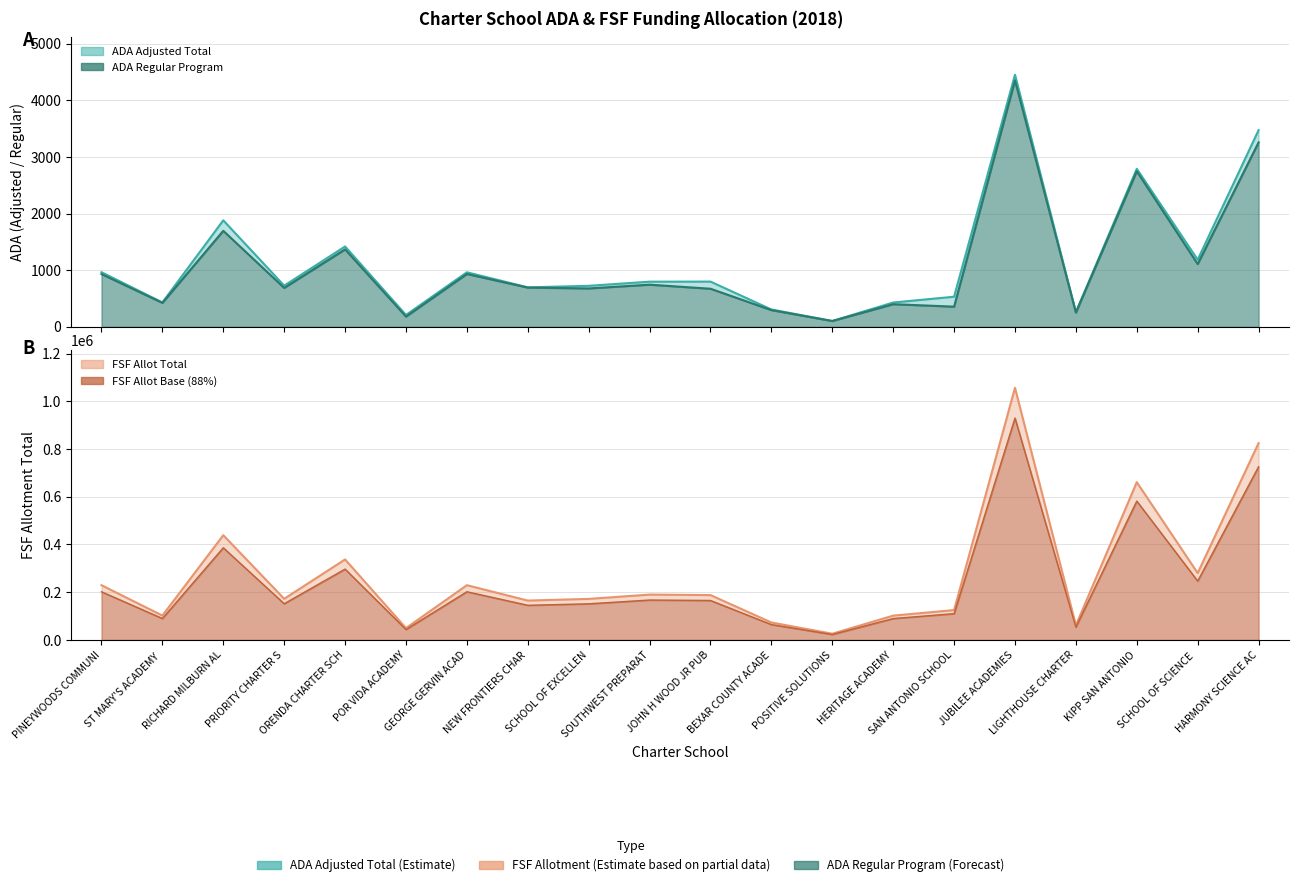

What is the difference between the second highest and second lowest values in the FSF_ALLOT_TOT series?

775184.0